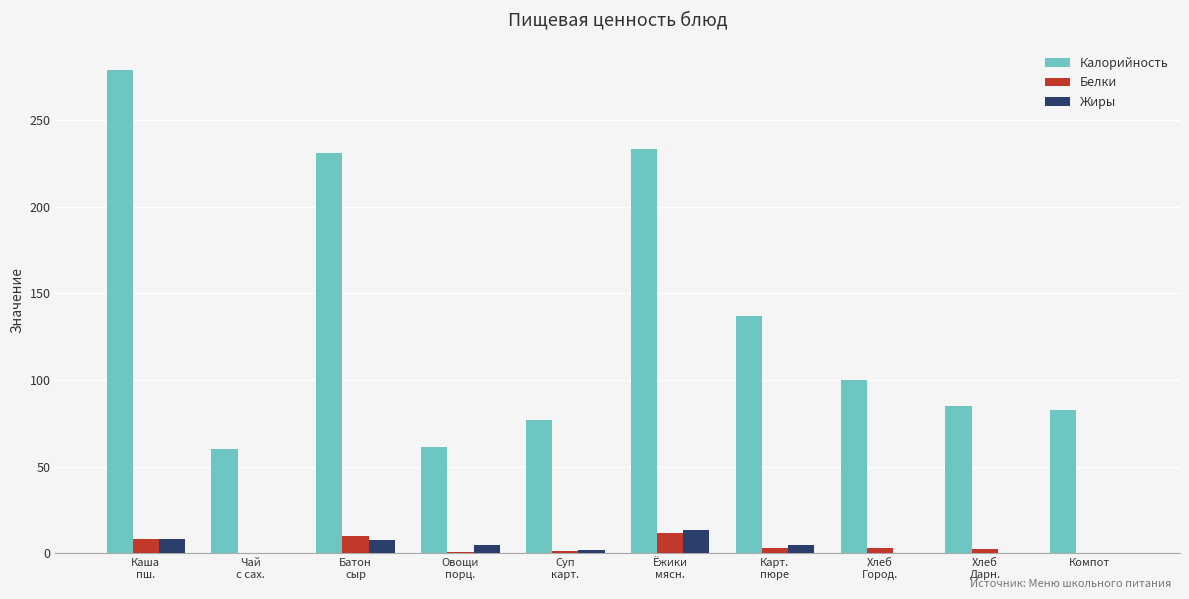

Is the value of Калорийность at Чай
с сах. greater than the value of Жиры at Батон
сыр?

Yes